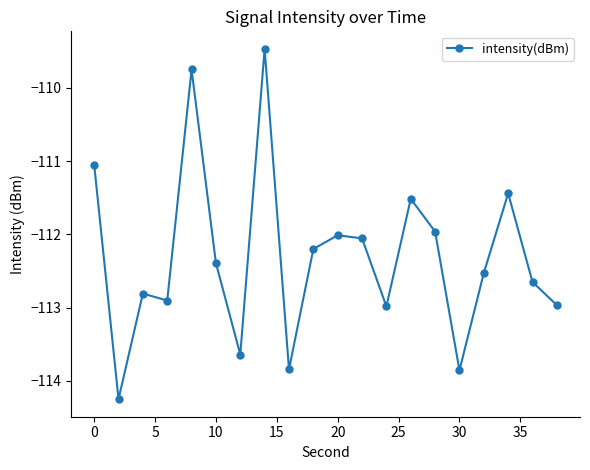

True or false: the data has more than 0 interior local peaks.

True